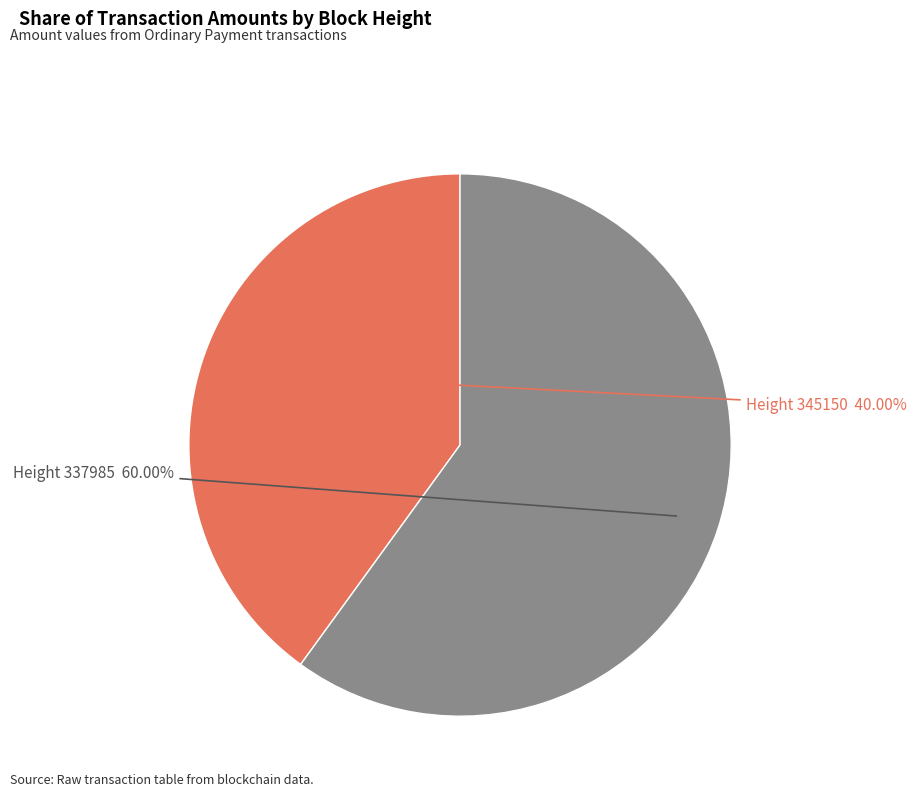

Is the sum of Height 345150 and Height 337985 greater than half?

Yes